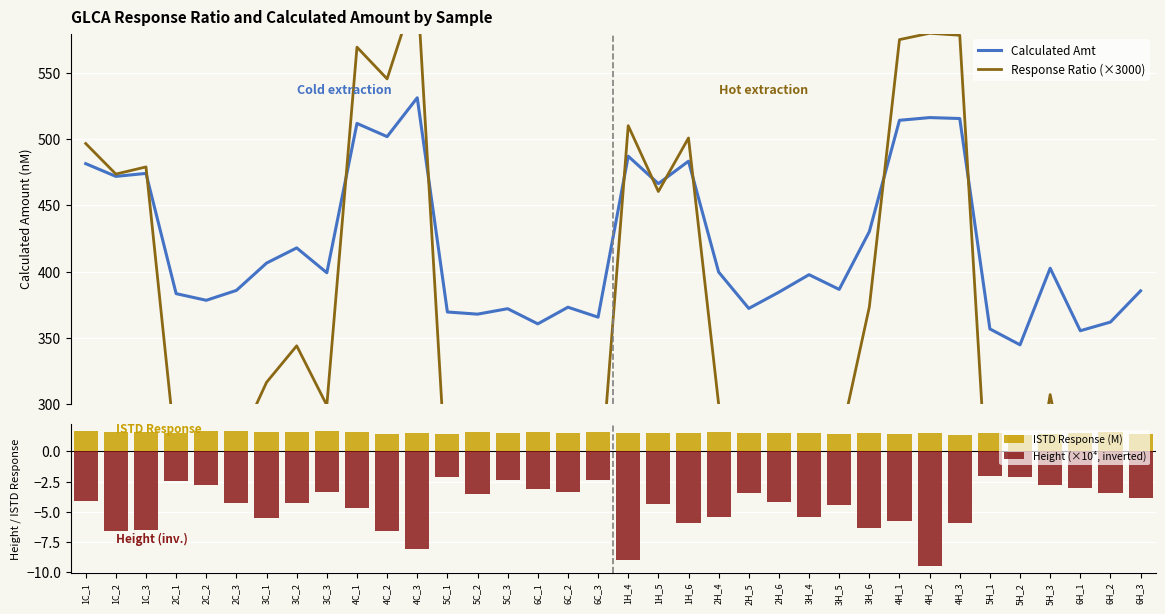

What is the smallest value displayed?

-9.5